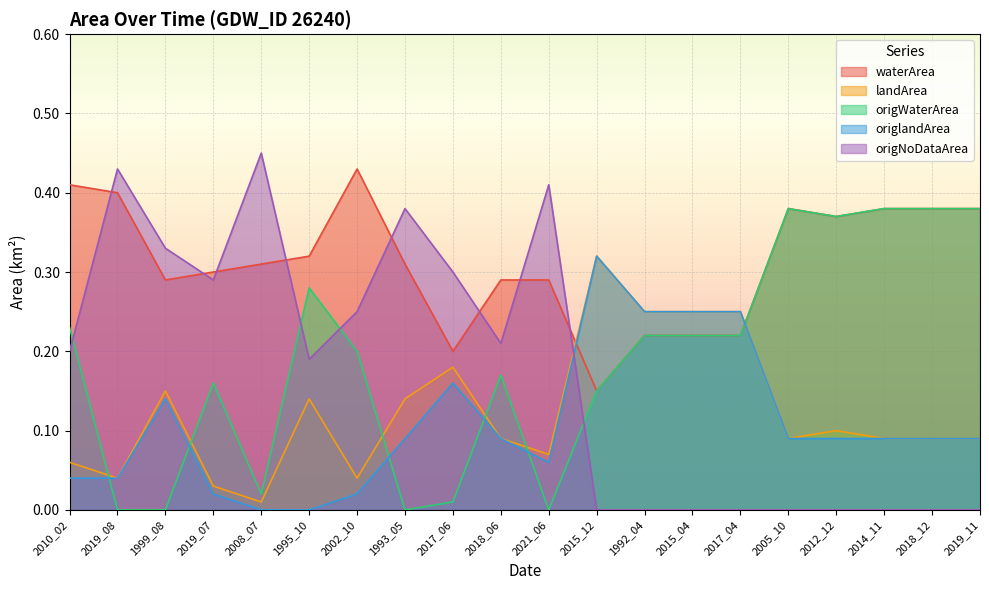

Which series ends up on top after the final intersection of landArea and origNoDataArea?

landArea